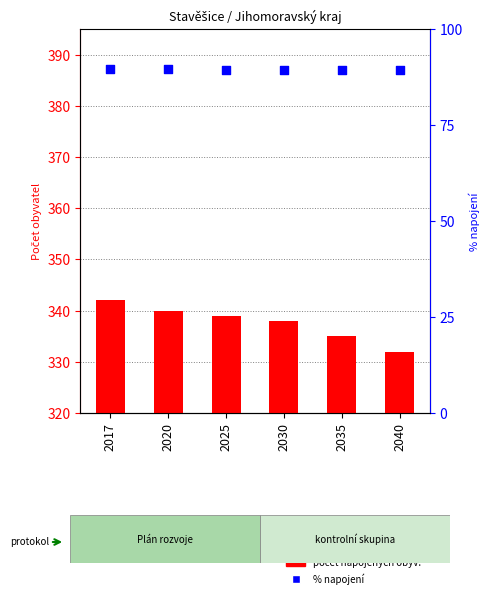

At which category is the sum across all series the highest?

2017